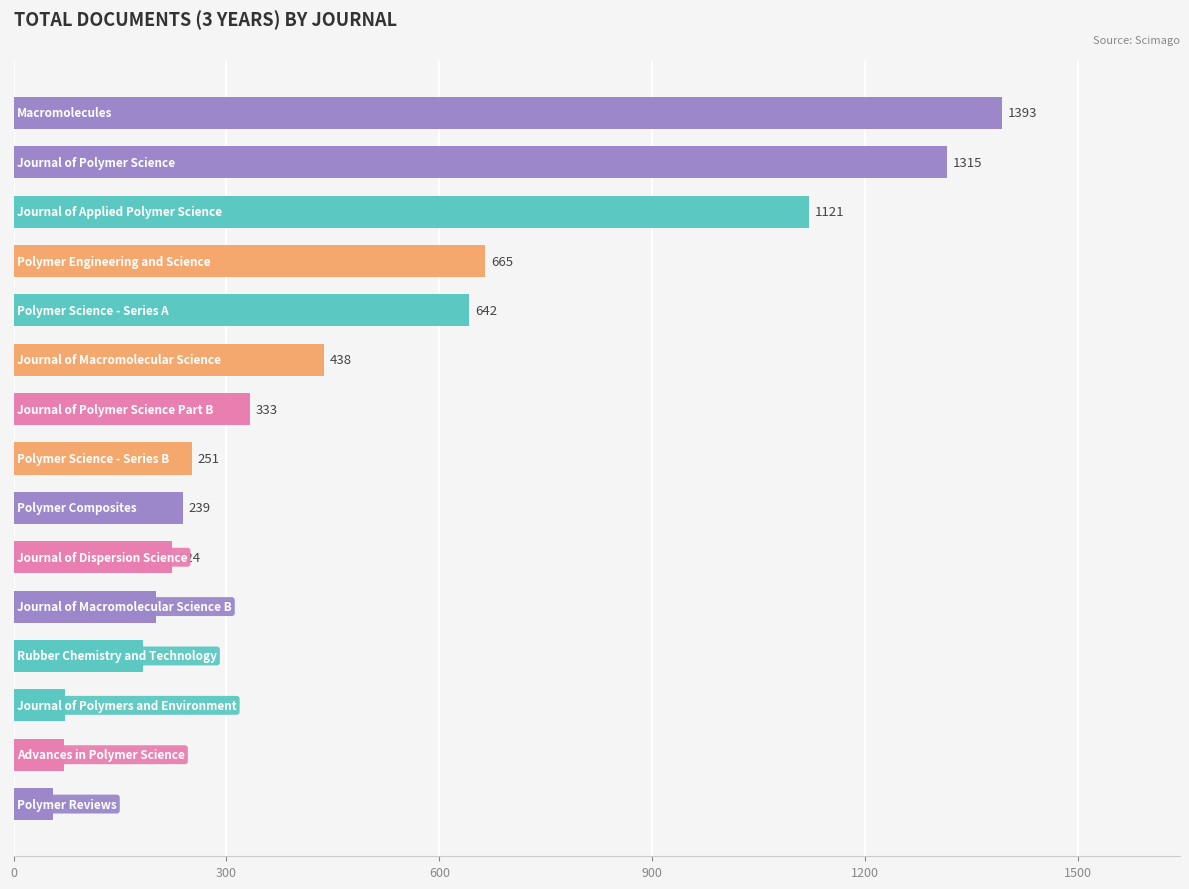

What is the value of the 1st bar from the top?

1393